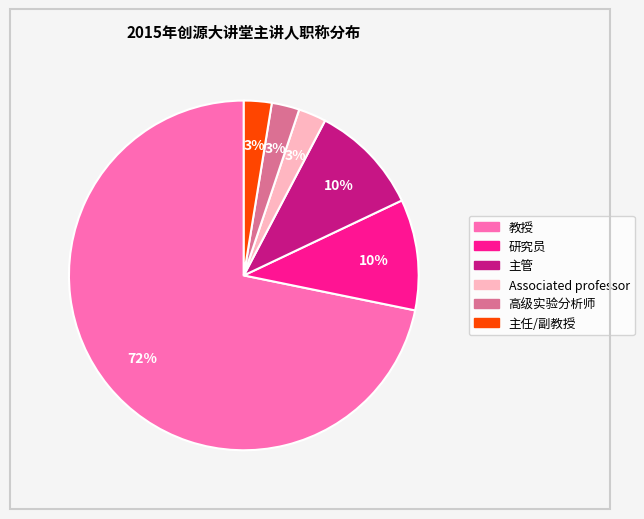

What is the largest slice in the pie chart?

教授